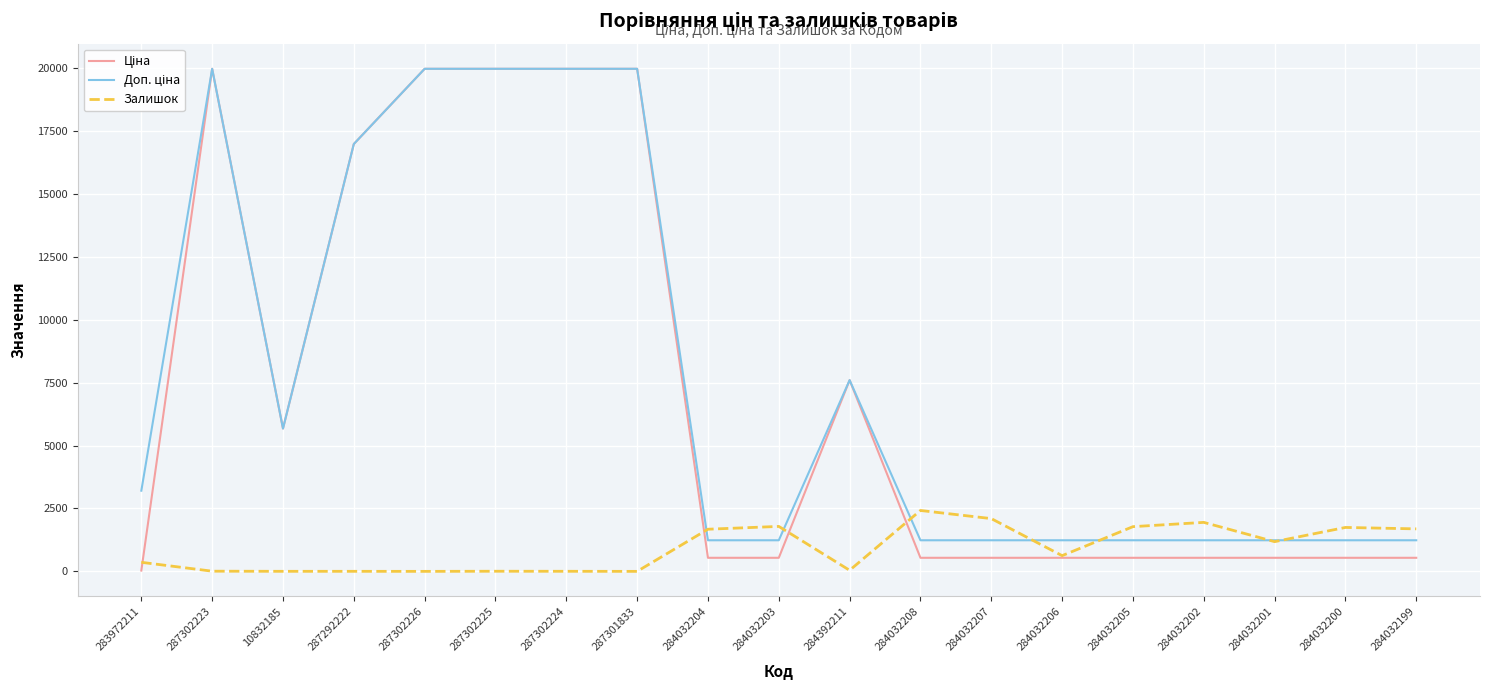

Is it true that Залишок equals 2548.2 at 284032200?

False